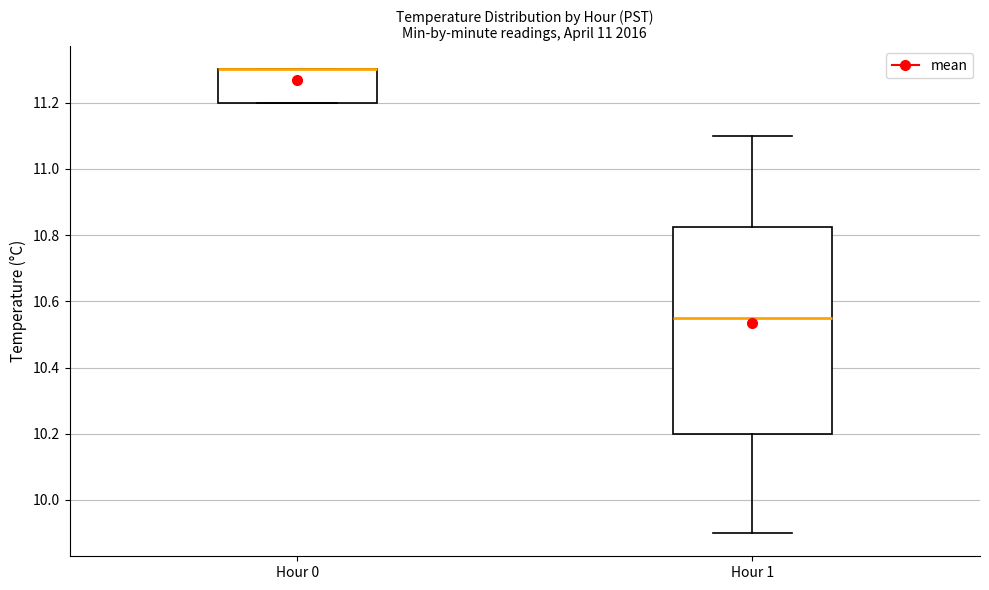

Where is the upper edge of the box for Hour 0 on the y-axis? The values are not printed on the chart, so give them approximately, as read against the axis.

11.30